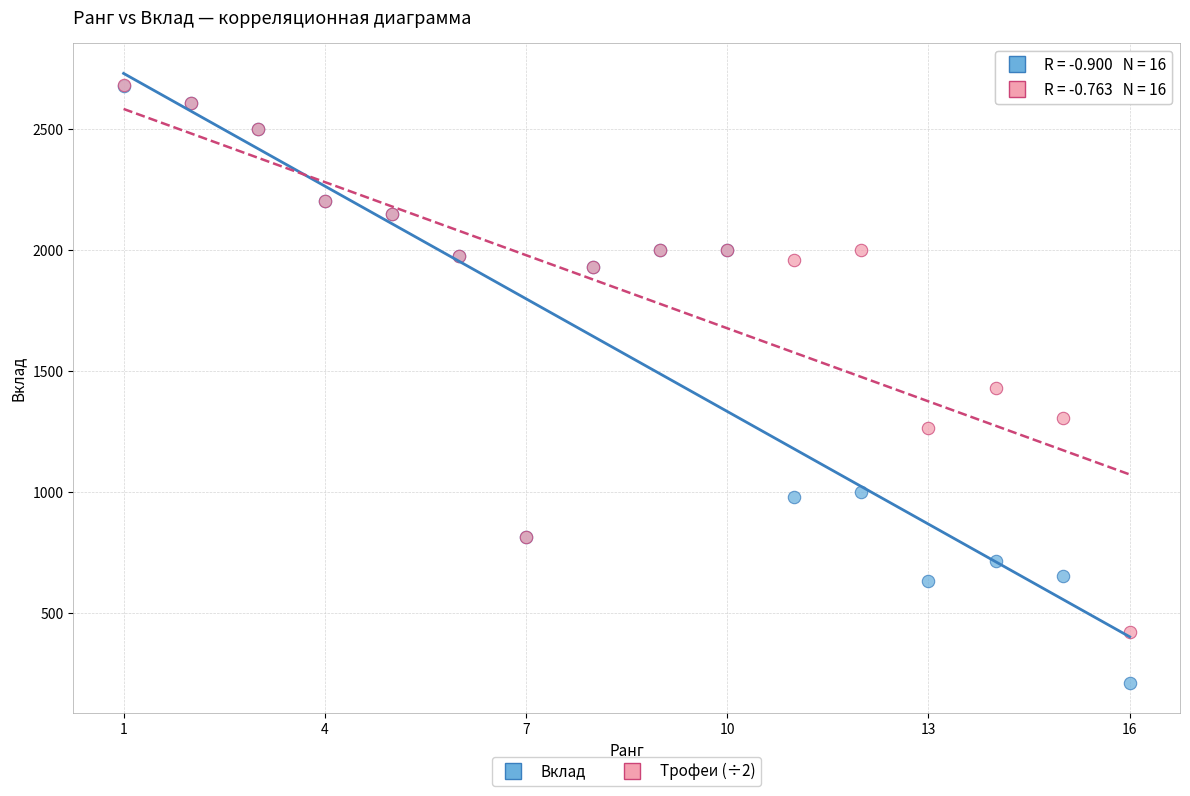

In the Трофеи (÷2) series, what Y value is closest to 1551?

1431.0